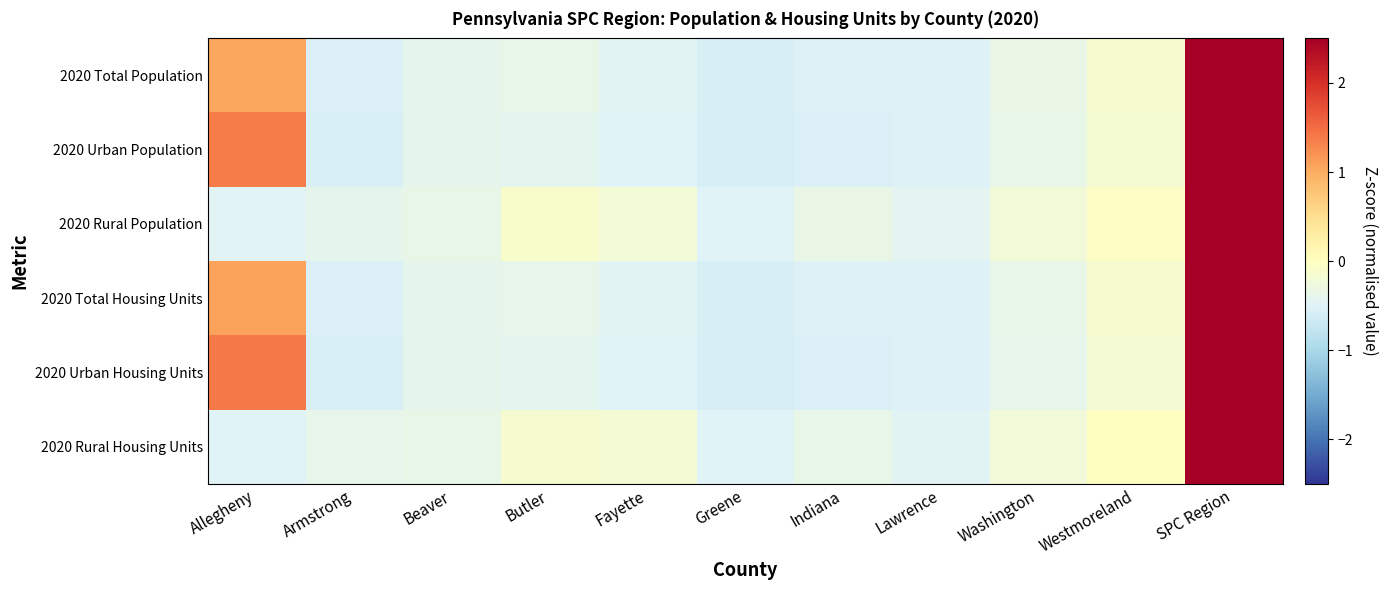

Which has a higher value, Greene or SPC Region?

SPC Region